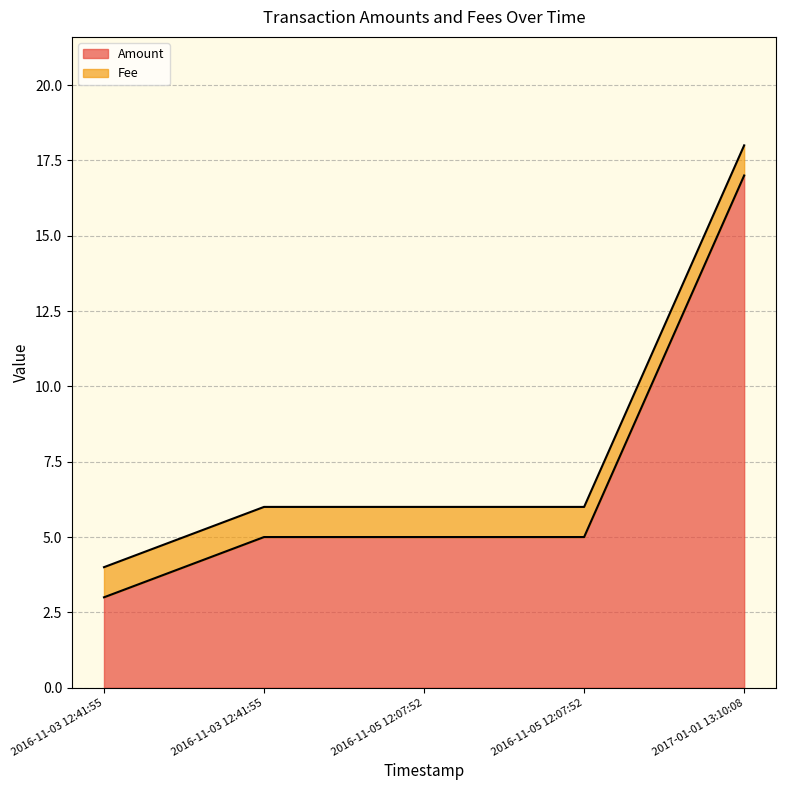

What is the change in value from 2016-11-03 12:41:55 to 2016-11-03 12:41:55?

+2